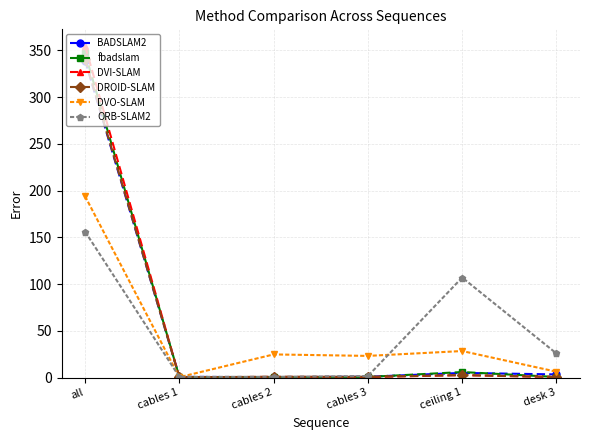

Which series has the largest range (max minus min)?

DVI-SLAM